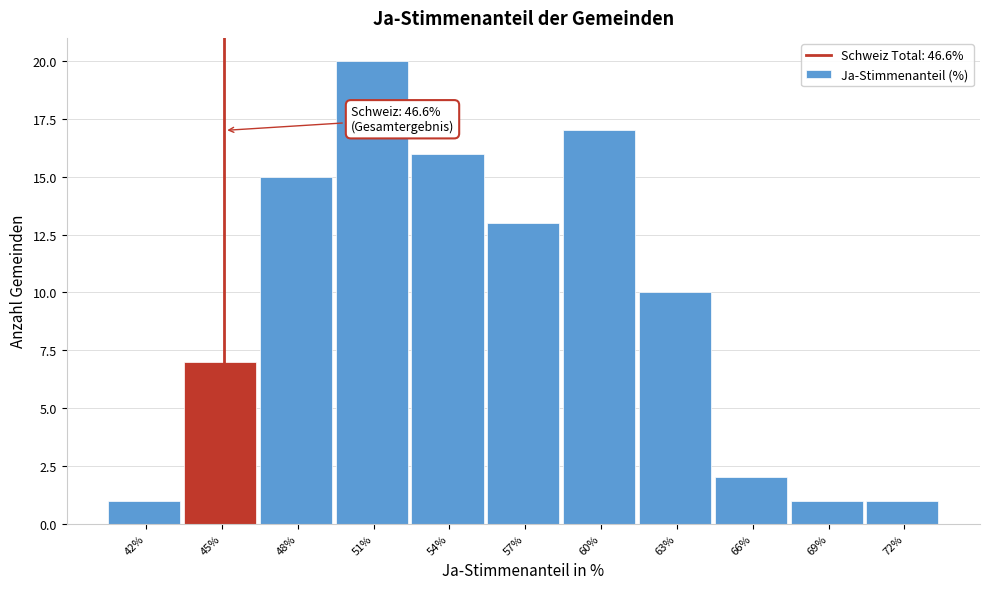

Reading left to right, list all the values displayed in this chart.

42%=1	45%=7	48%=15	51%=20	54%=16	57%=13	60%=17	63%=10	66%=2	69%=1	72%=1